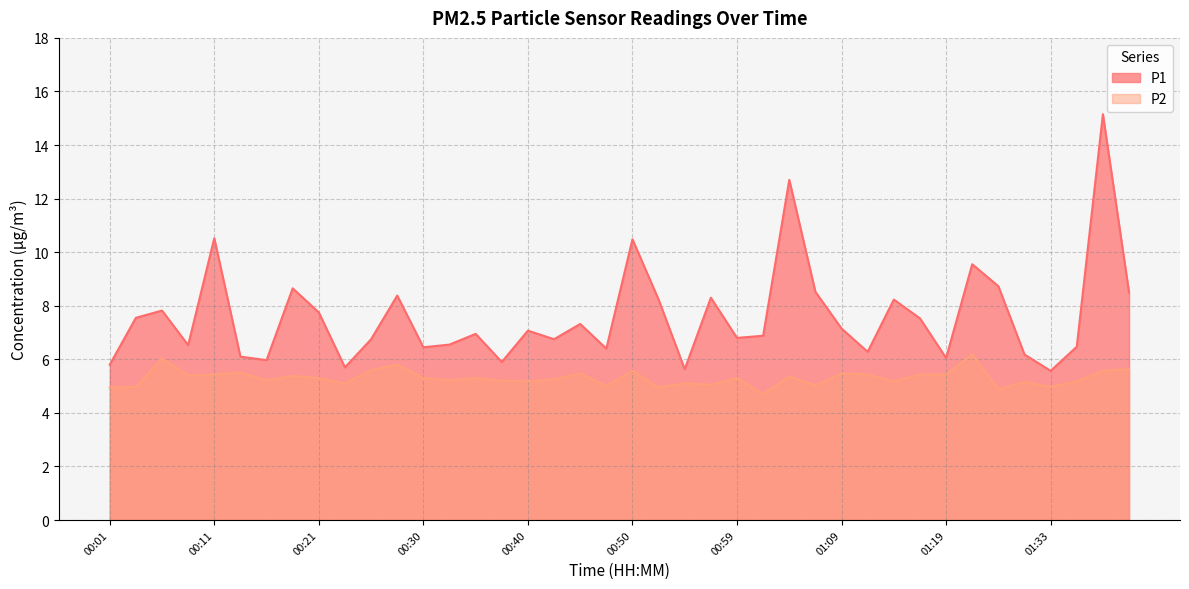

Between 01:30 and 00:42, which is larger?

00:42